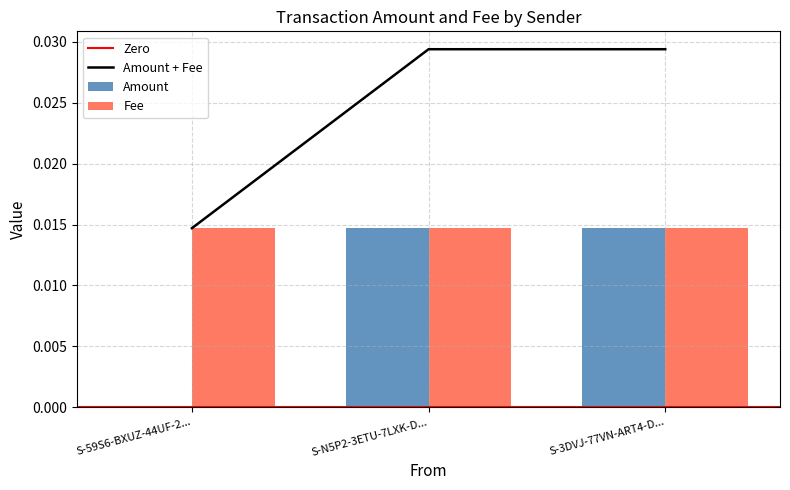

Where is Amount + Fee nearest to the value 0?

S-59S6-BXUZ-44UF-2...